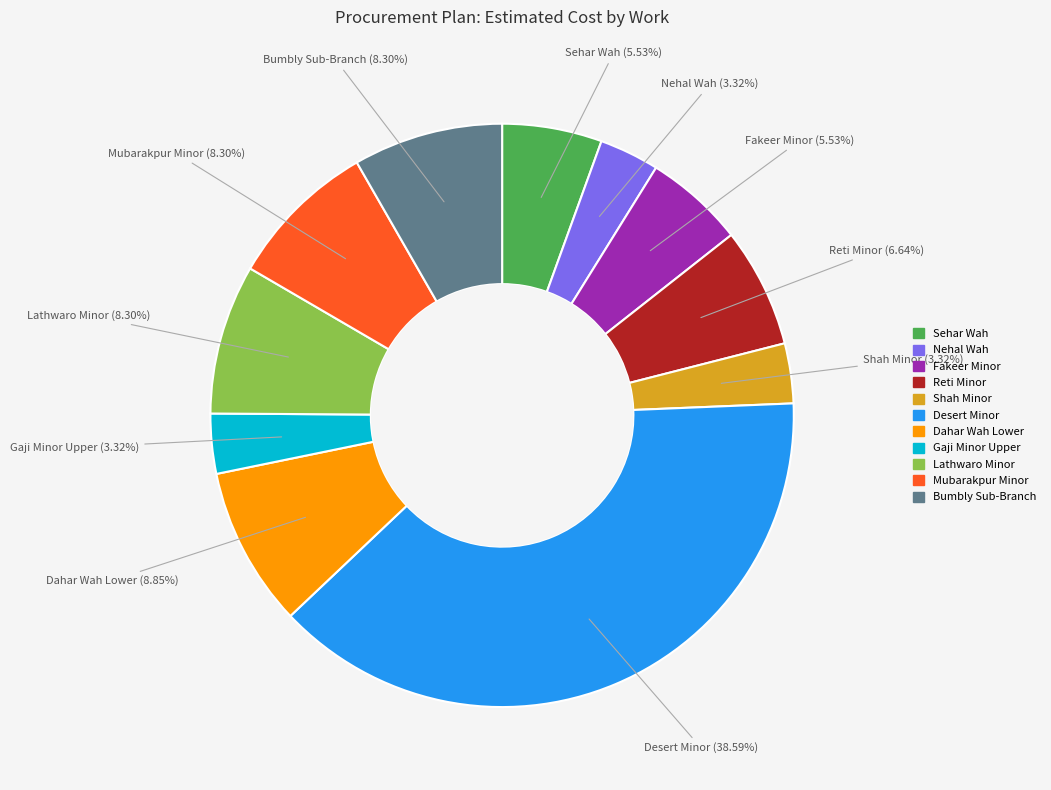

To the nearest percent, what portion does Reti Minor represent?

7%